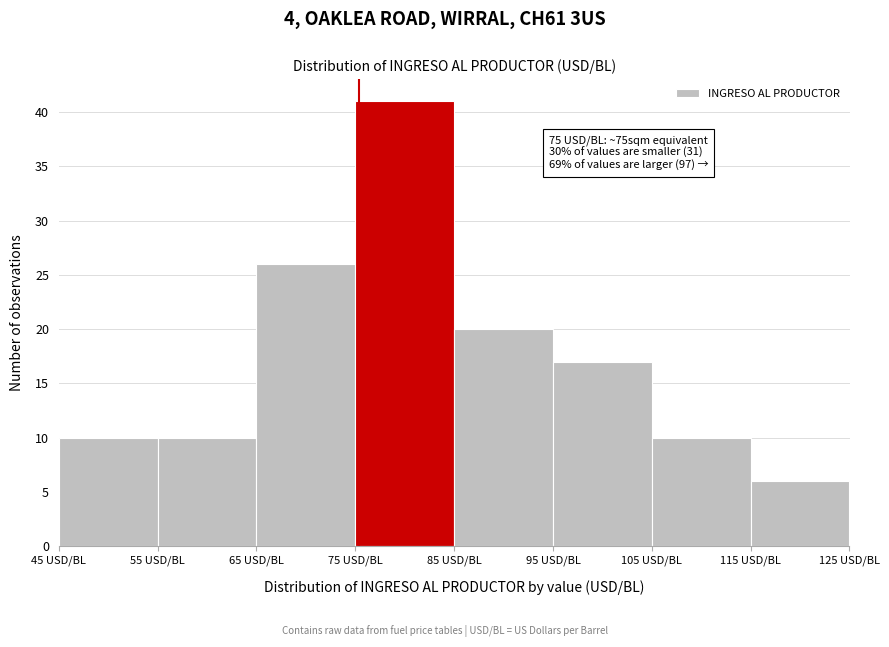

Which range on the x-axis has the tallest bar?

75 to 85